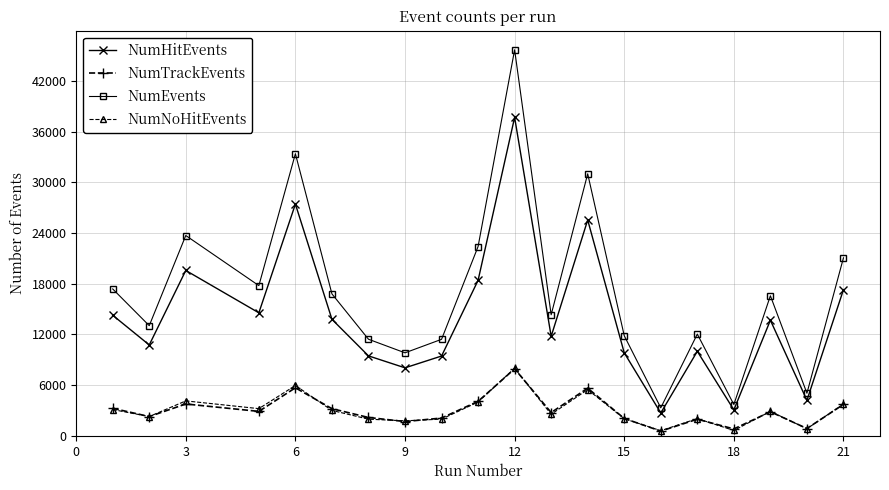

True or false: NumNoHitEvents has more than 2 points higher than both neighbors.

True